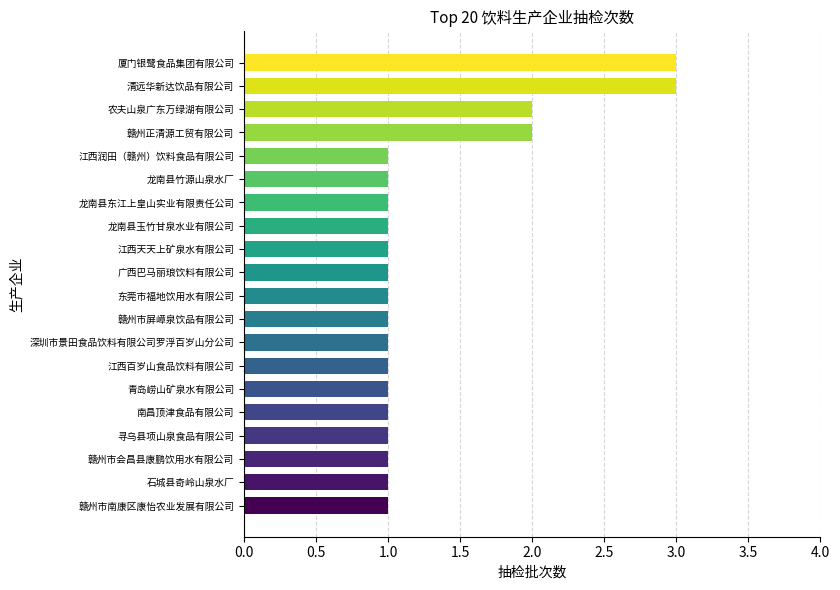

What is the sum of the values at 东莞市福地饮用水有限公司 and 清远华新达饮品有限公司?

4